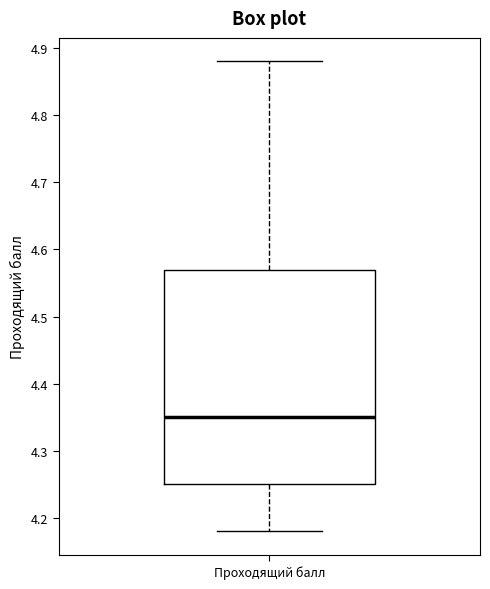

Transcribe this box plot: give where the median line is, the range the box spans, and where the two whiskers end, as read against the y-axis. The values are not printed on the chart, so give them approximately, as read against the axis.

median 4.35, box 4.25 to 4.57, whiskers 4.18 to 4.88